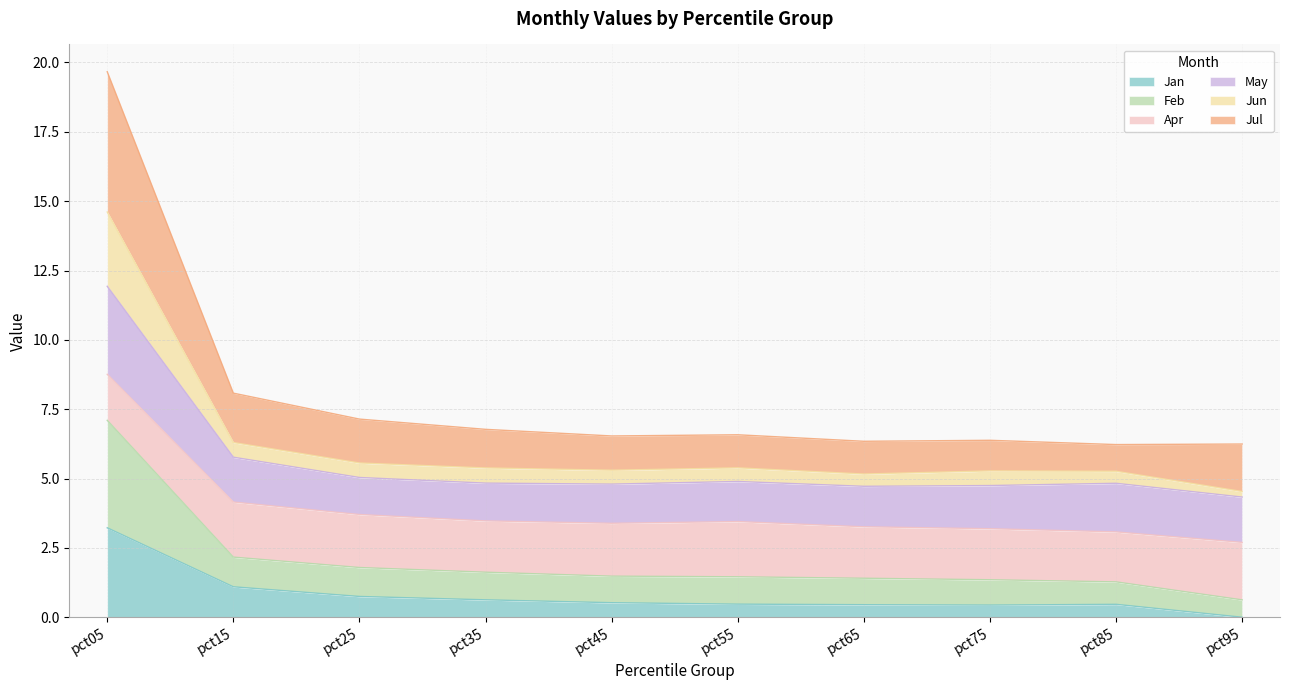

Which series has the widest spread of values?

Jul